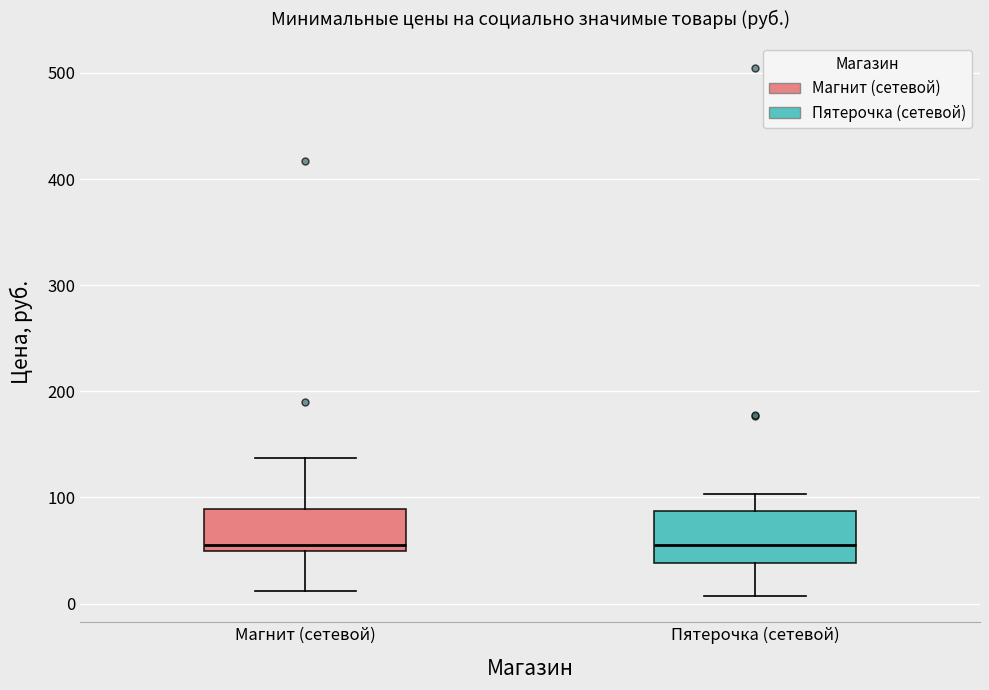

Reading left to right, read every box against the y-axis: the position of its median line, the range the box covers, and the ends of its whiskers. The values are not printed on the chart, so give them approximately, as read against the axis.

Магнит (сетевой): median 50 (just above the box's lower edge), box 50 to 90, whiskers 10 to 140
Пятерочка (сетевой): median 50, box 40 to 90, whiskers 10 to 100